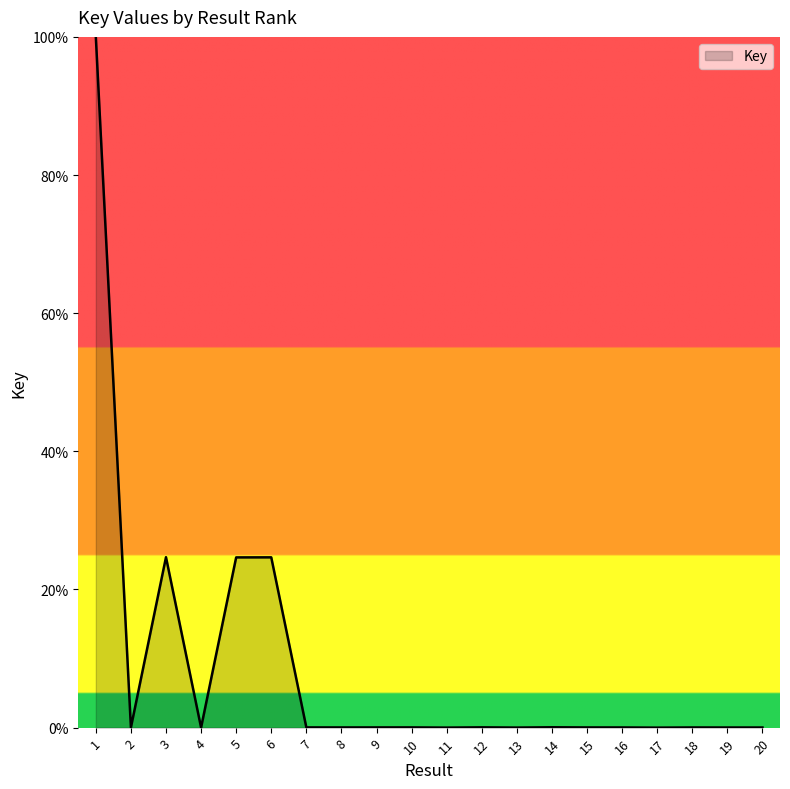

The chart shows a value of -42.2 at 17. True or false?

False